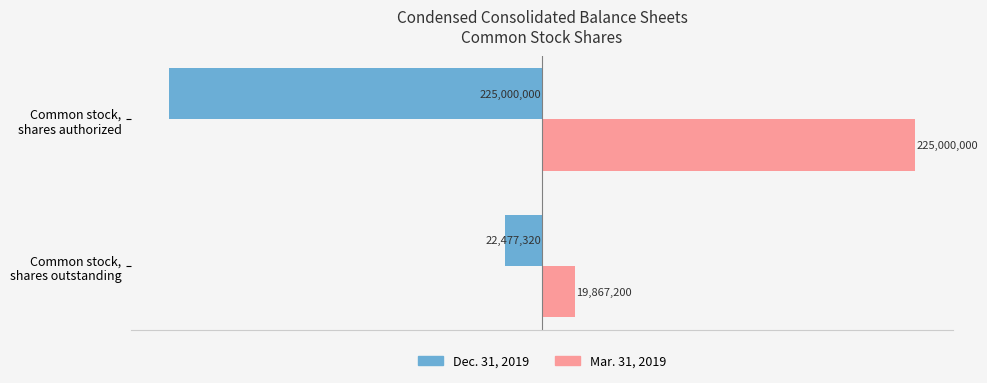

List the series in order of their peak value, highest first.

Mar. 31, 2019, Dec. 31, 2019